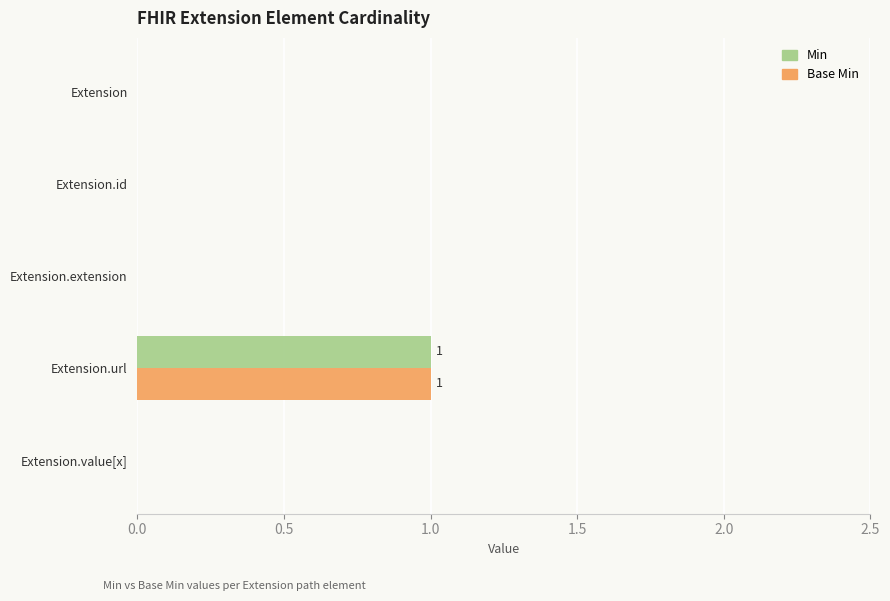

The Base Min series shows -1 at Extension. True or false?

False